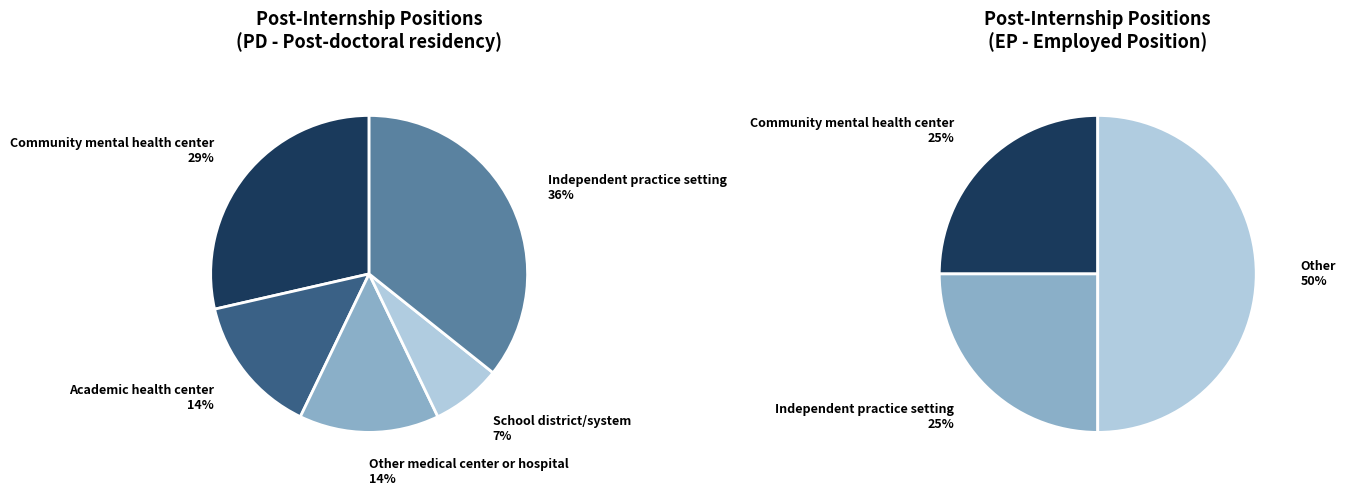

How many slices are in this pie chart?

5